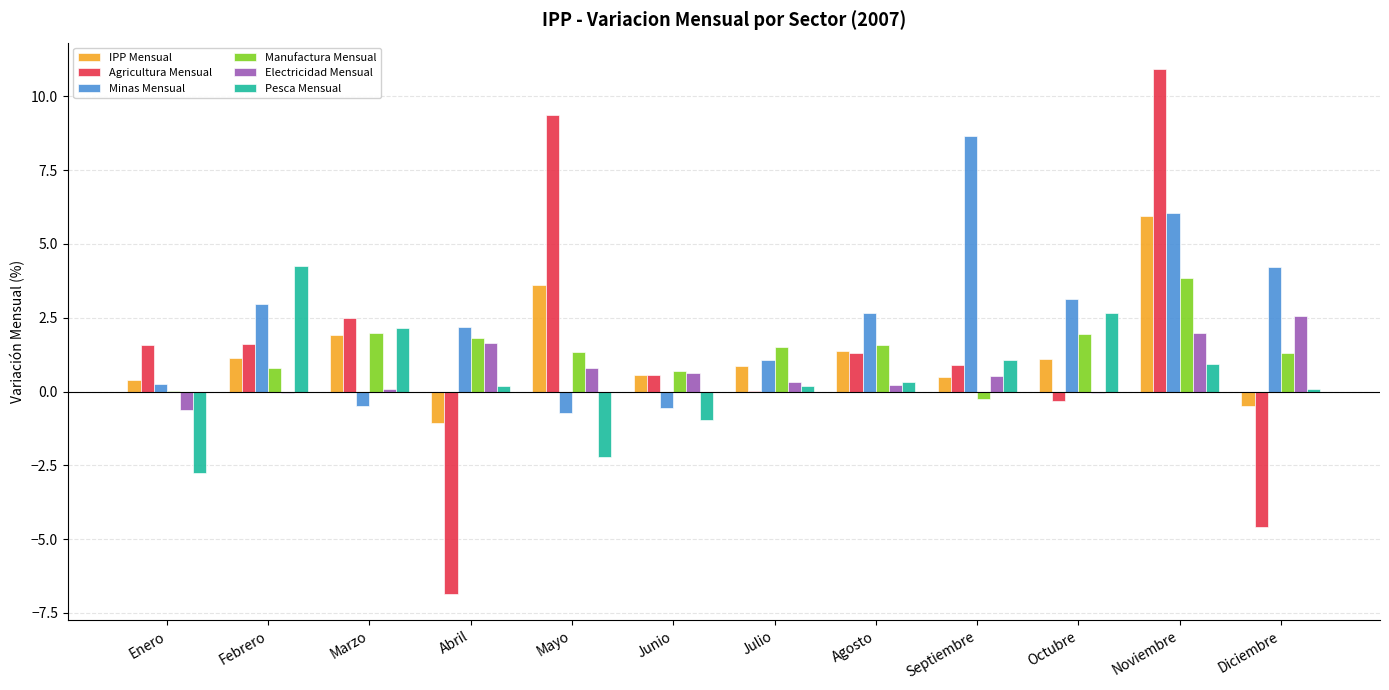

True or false: Agricultura Mensual has a value of 2.3 at Febrero.

False